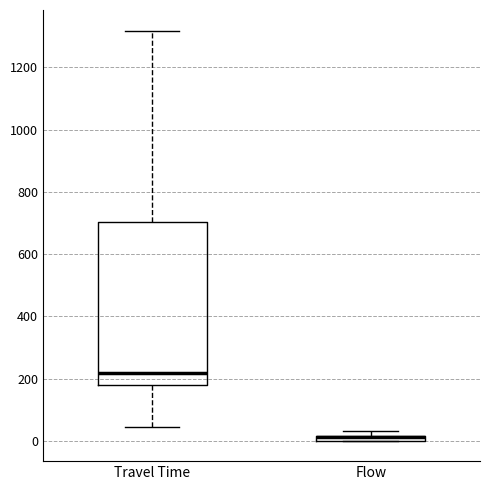

Where does the lower whisker of the box for Travel Time end on the y-axis? The values are not printed on the chart, so give them approximately, as read against the axis.

40